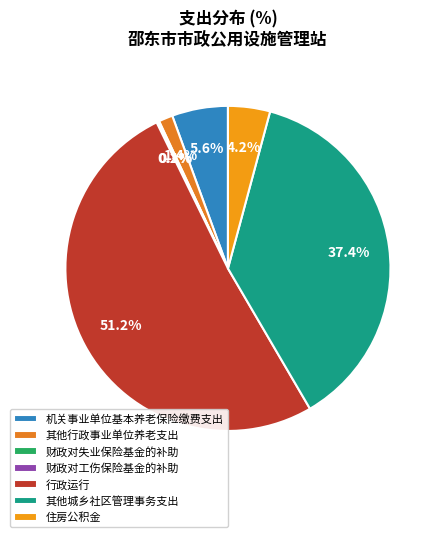

To the nearest percent, what is the average slice percentage?

14%